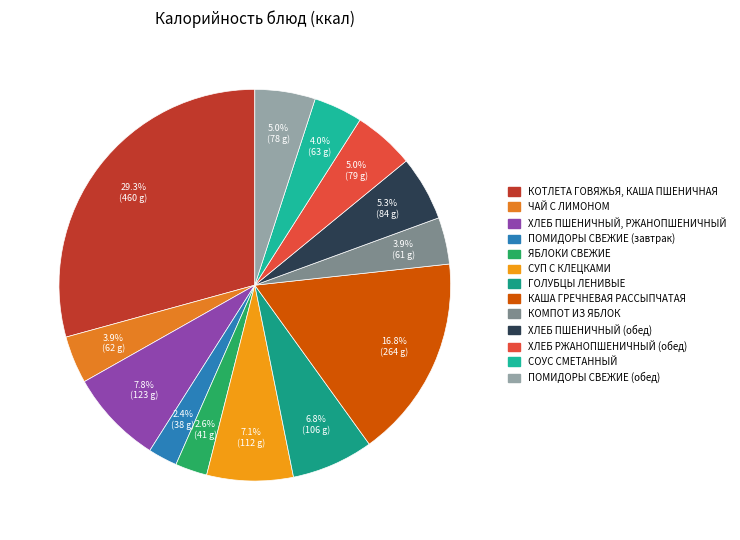

What is the change in value from КОТЛЕТА ГОВЯЖЬЯ, КАША ПШЕНИЧНАЯ to ПОМИДОРЫ СВЕЖИЕ (завтрак)?

-421.9